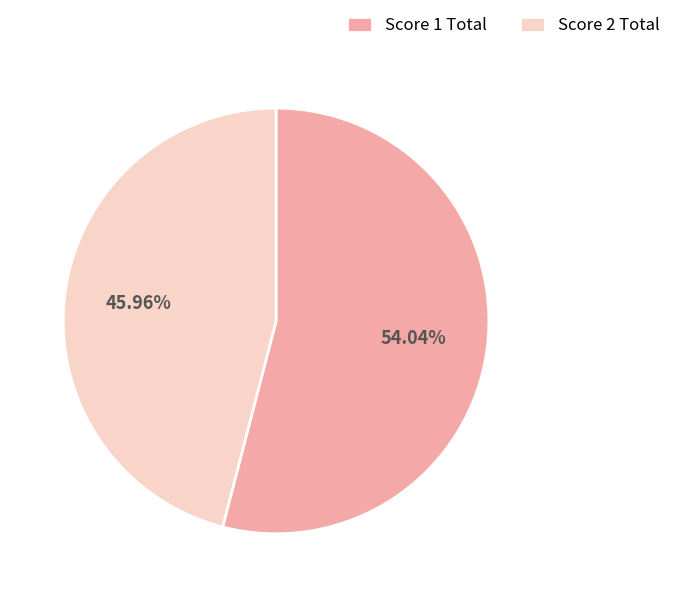

Is the sum of Score 2 Total and Score 1 Total greater than half?

Yes